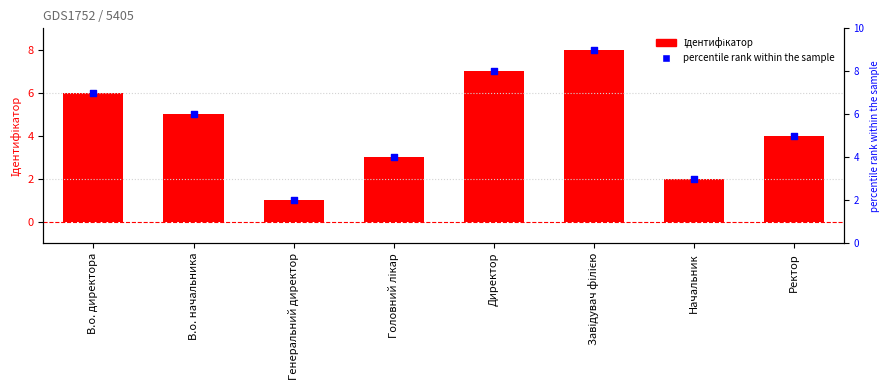

At which category is the sum across all series the highest?

Завідувач філією